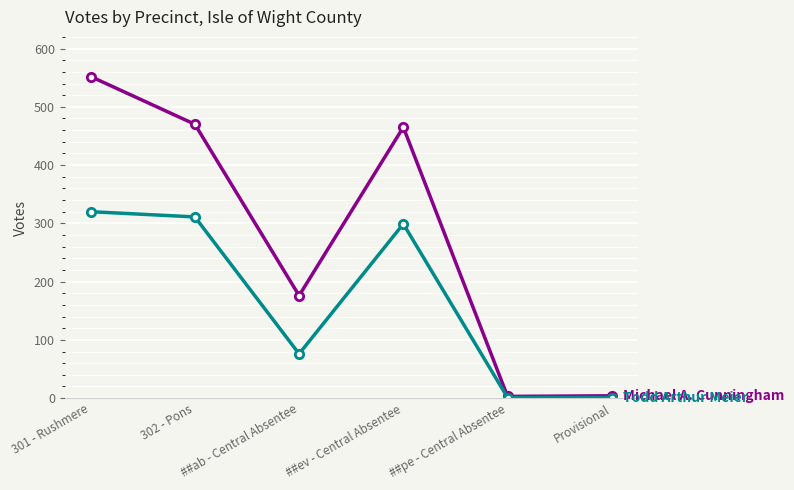

What is the total value across all series at ##ab - Central Absentee?

252